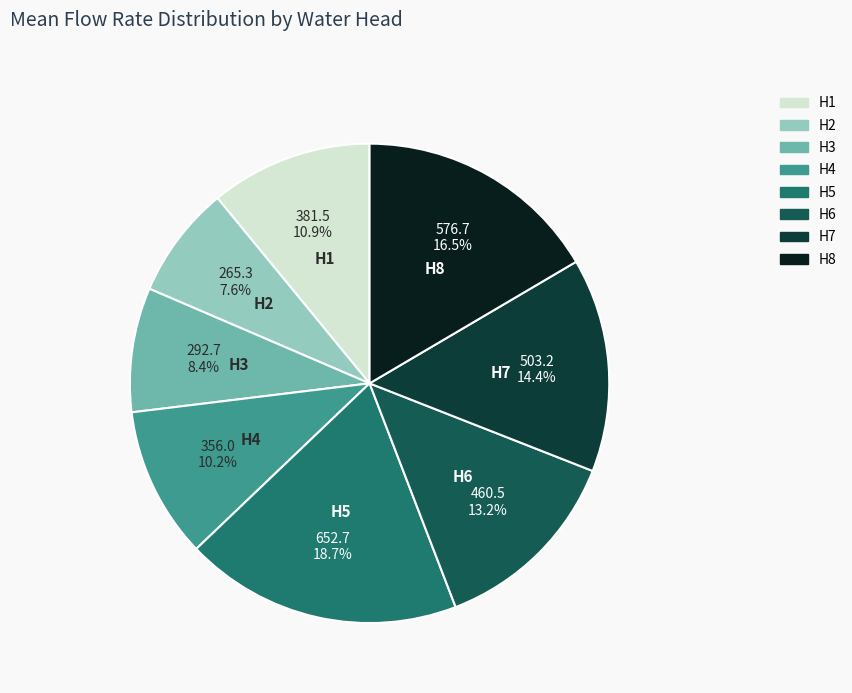

To the nearest percent, what is the combined percentage of H4 and H3?

19%